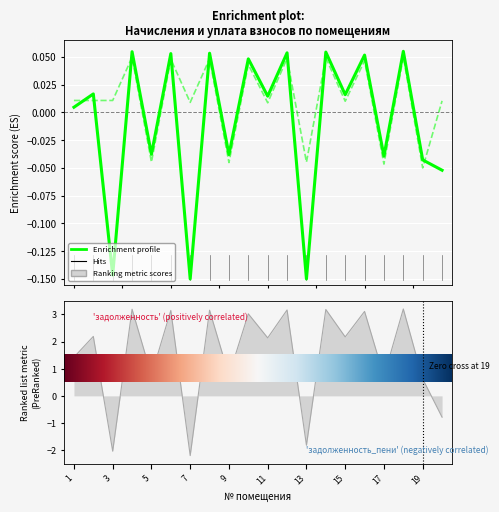

How many lines are shown in the chart?

3